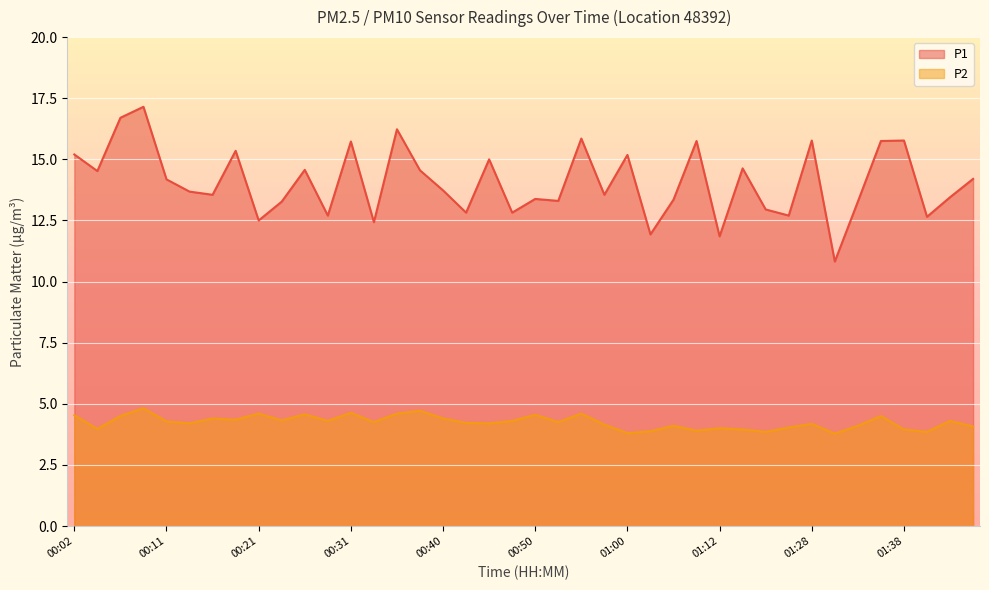

What is the difference between the P2 values at 01:12 and 00:43?

0.2